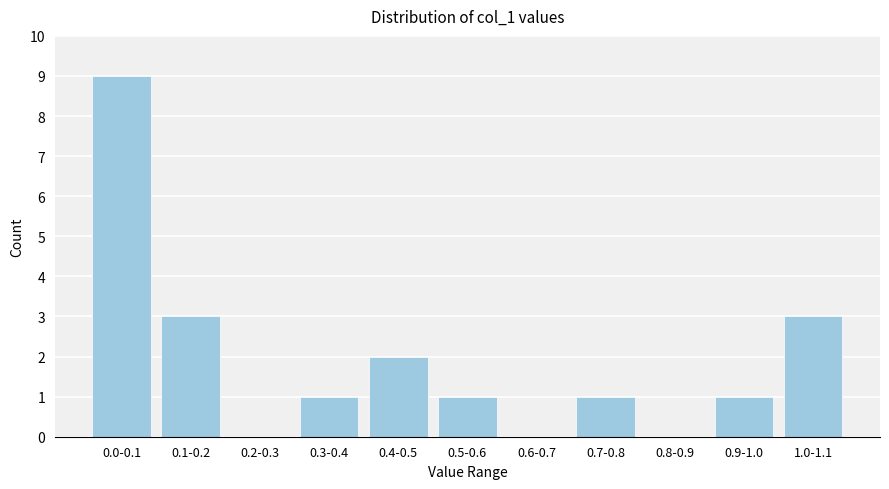

Reading left to right, list all the values displayed in this chart.

0.0-0.1=9	0.1-0.2=3	0.2-0.3=0	0.3-0.4=1	0.4-0.5=2	0.5-0.6=1	0.6-0.7=0	0.7-0.8=1	0.8-0.9=0	0.9-1.0=1	1.0-1.1=3